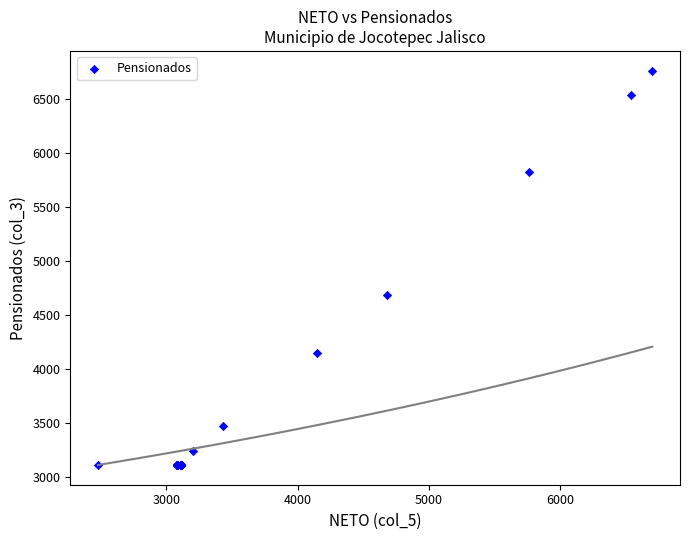

What Y value in the scatter plot is closest to 4938?

4684